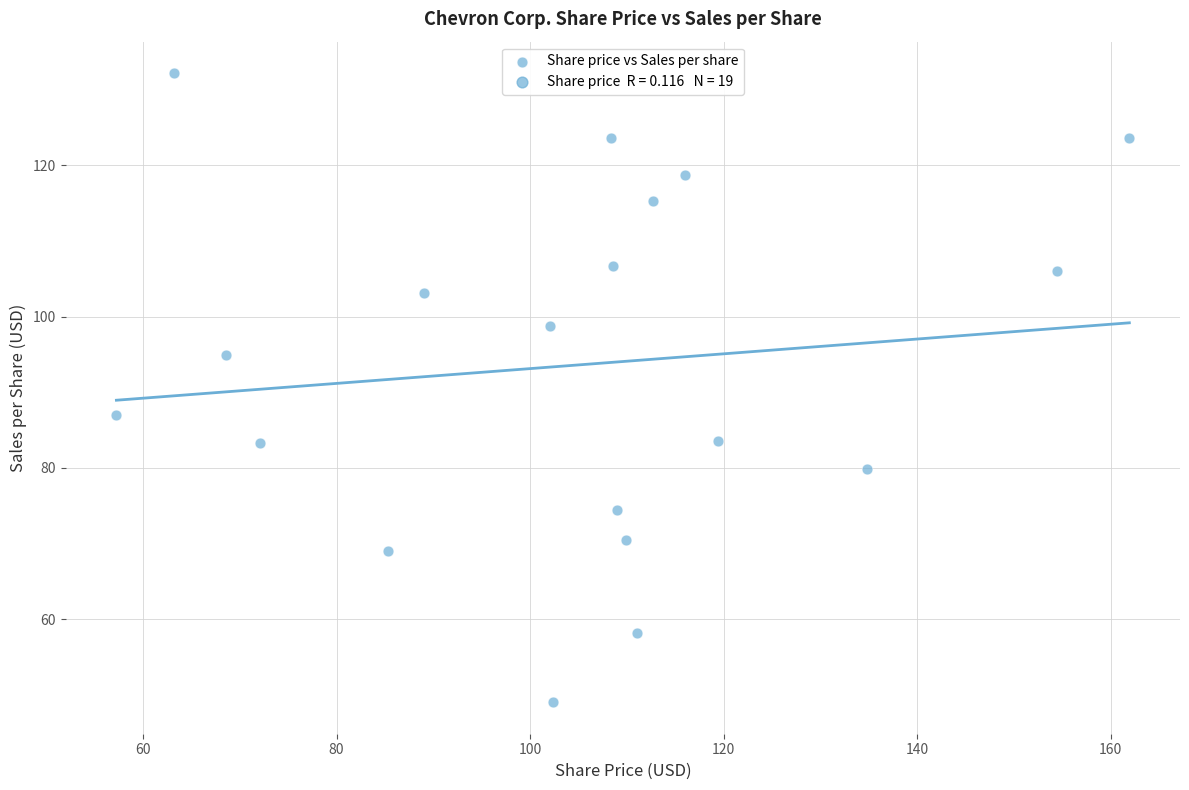

What Y value in the scatter plot is closest to 90?

87.0